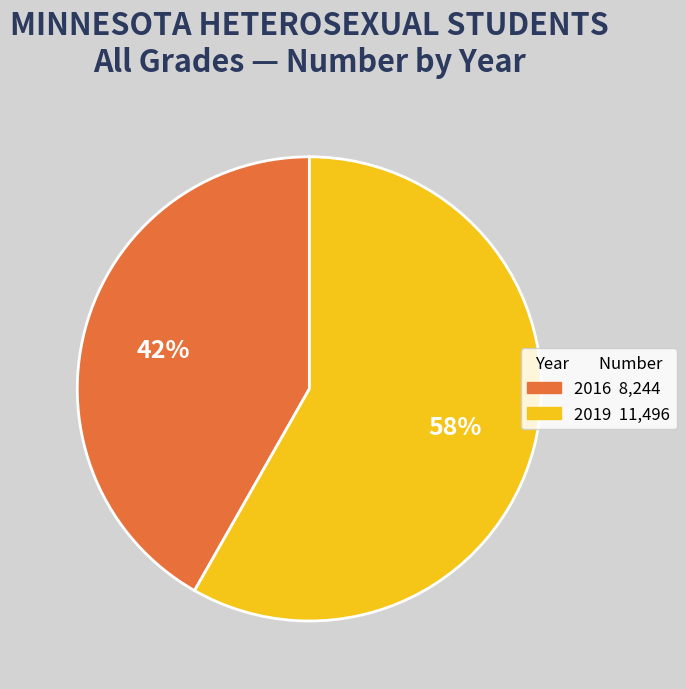

True or false: 2019 accounts for 58% of the total.

True